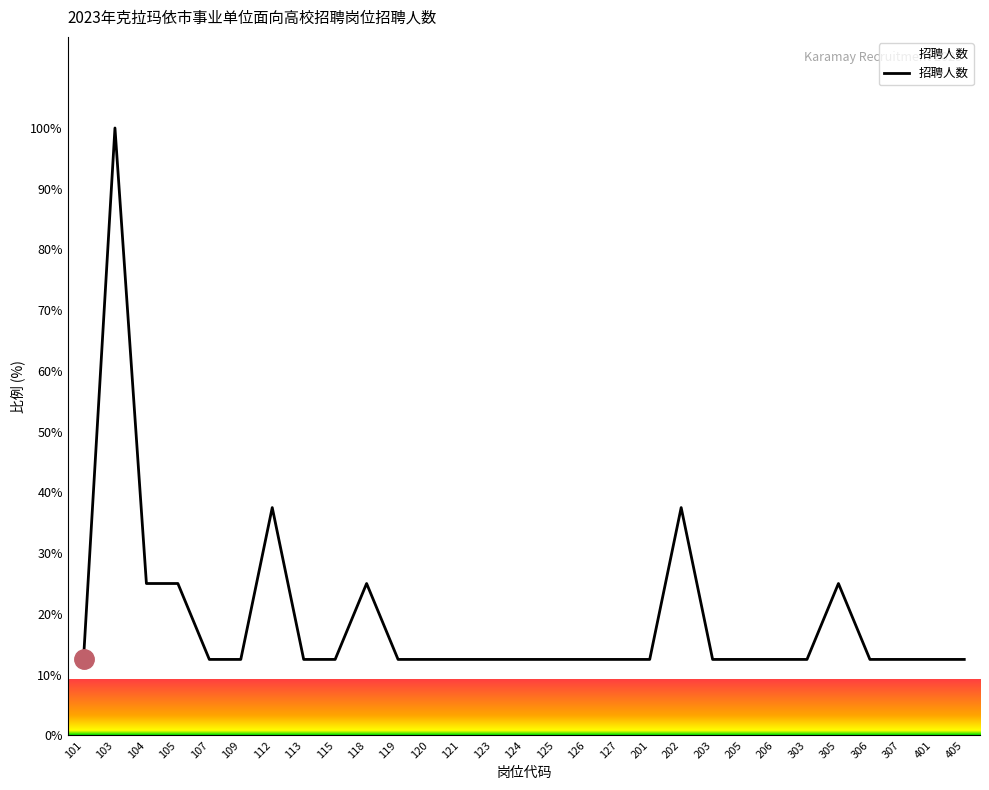

What is the change in value from 103 to 109?

-87.5